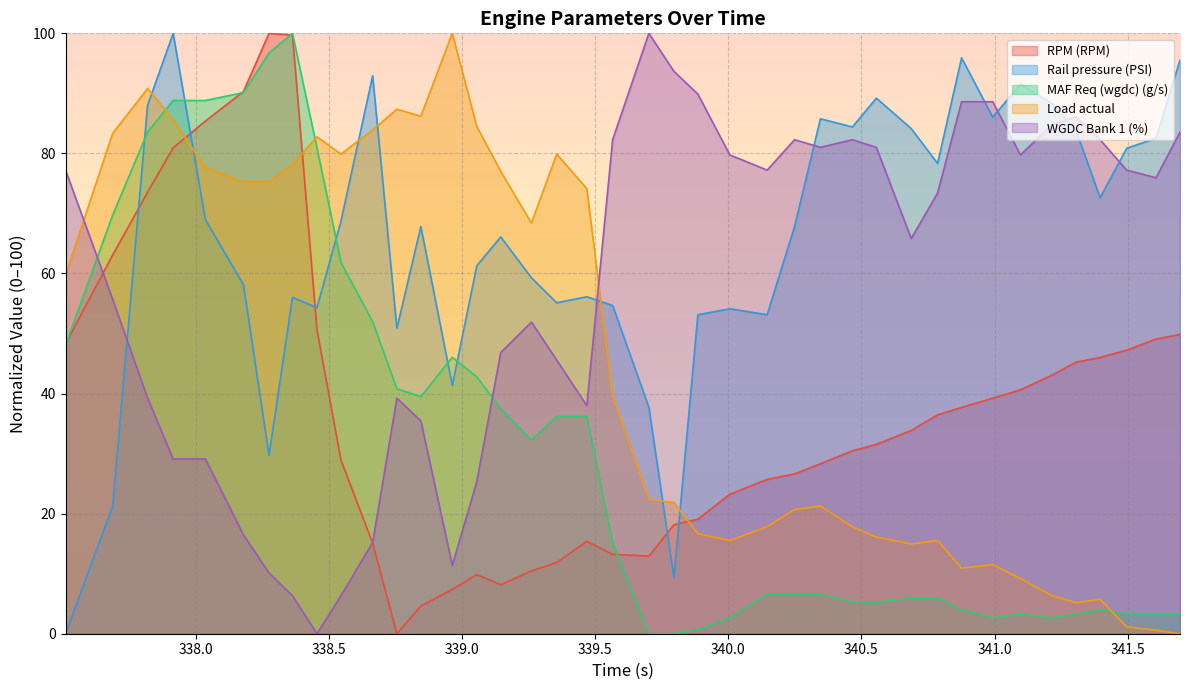

Between 199 and 199, which is larger?

199